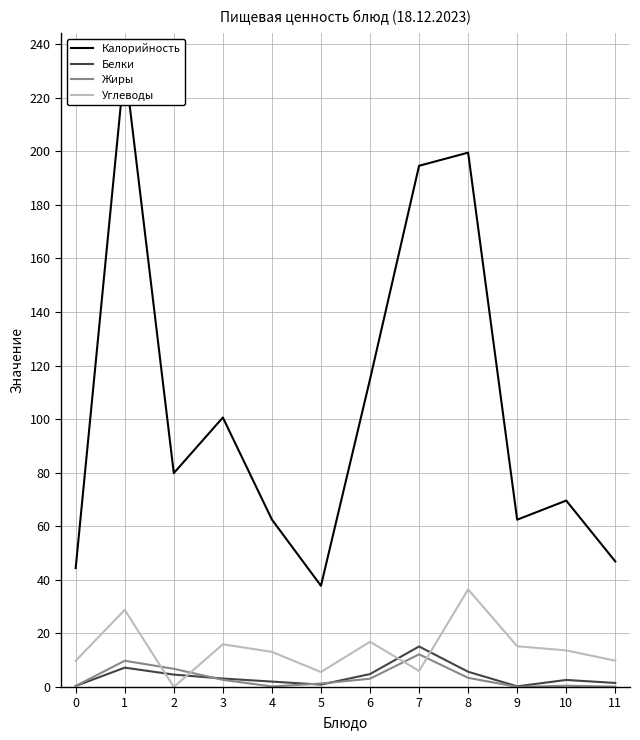

Reading right to left, what are all the values shown in this chart?

Калорийность: 46.9	69.6	62.5	199.5	194.6	114.9	37.8	62.5	100.6	79.8	232.4	44.4
Белки: 1.5	2.6	0.3	5.7	15.1	4.8	0.9	2.0	3.2	4.6	7.2	0.4
Жиры: 0.2	0.5	0.1	3.4	12.2	3.1	1.3	0.2	2.7	6.8	9.8	0.4
Углеводы: 9.8	13.7	15.2	36.5	6.0	16.9	5.6	13.1	15.9	0.0	28.8	9.8